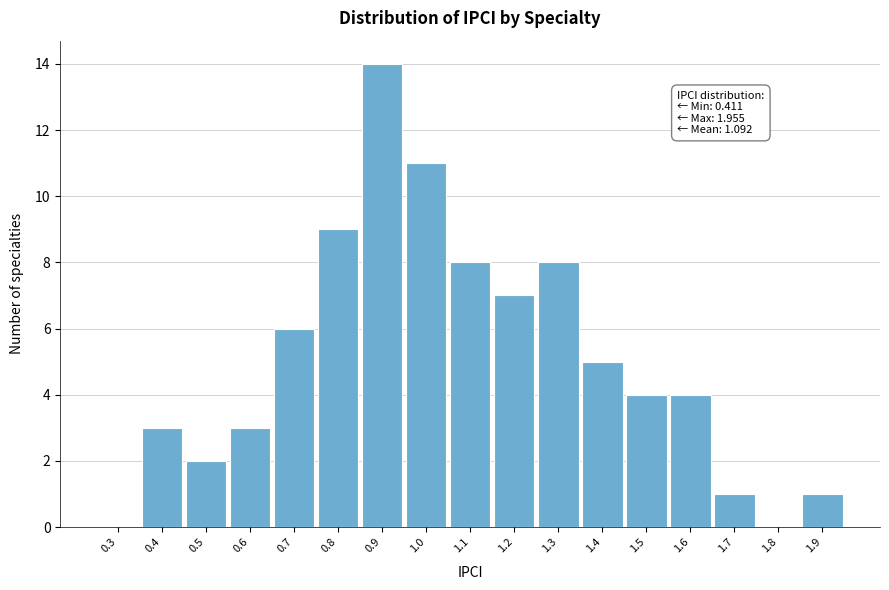

Reading right to left, extract all data points from this chart.

1.9=1	1.8=0	1.7=1	1.6=4	1.5=4	1.4=5	1.3=8	1.2=7	1.1=8	1.0=11	0.9=14	0.8=9	0.7=6	0.6=3	0.5=2	0.4=3	0.3=0